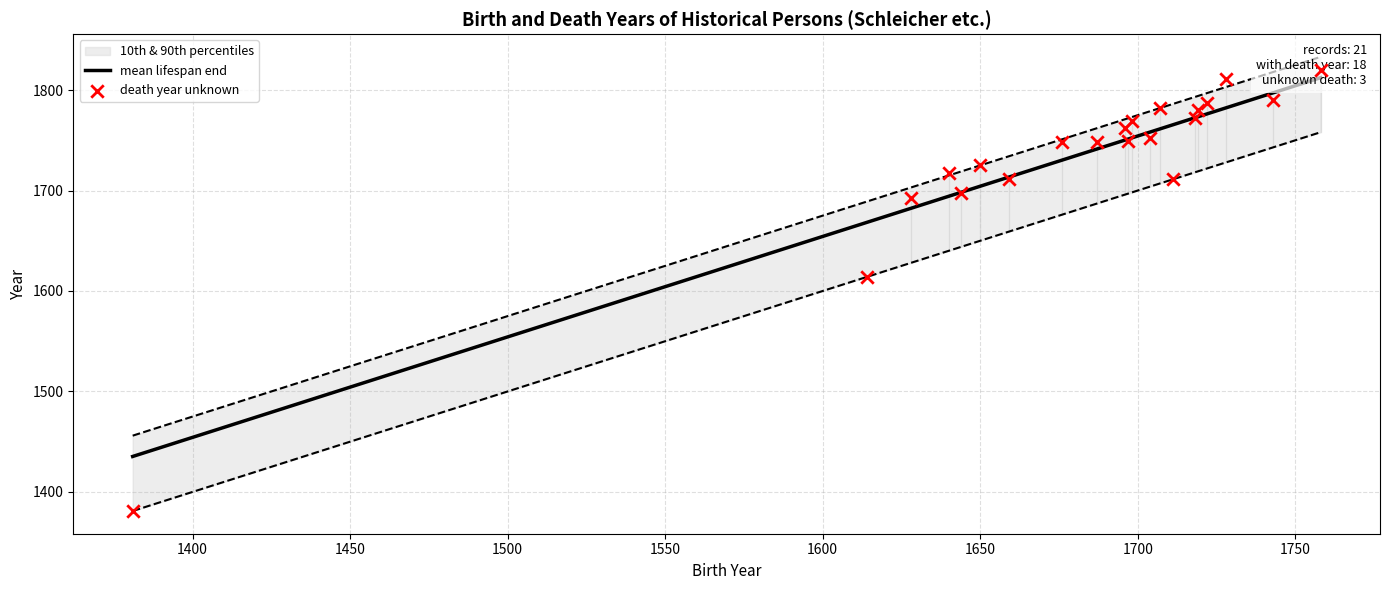

Which has a higher value, 1697 or 1711?

1711